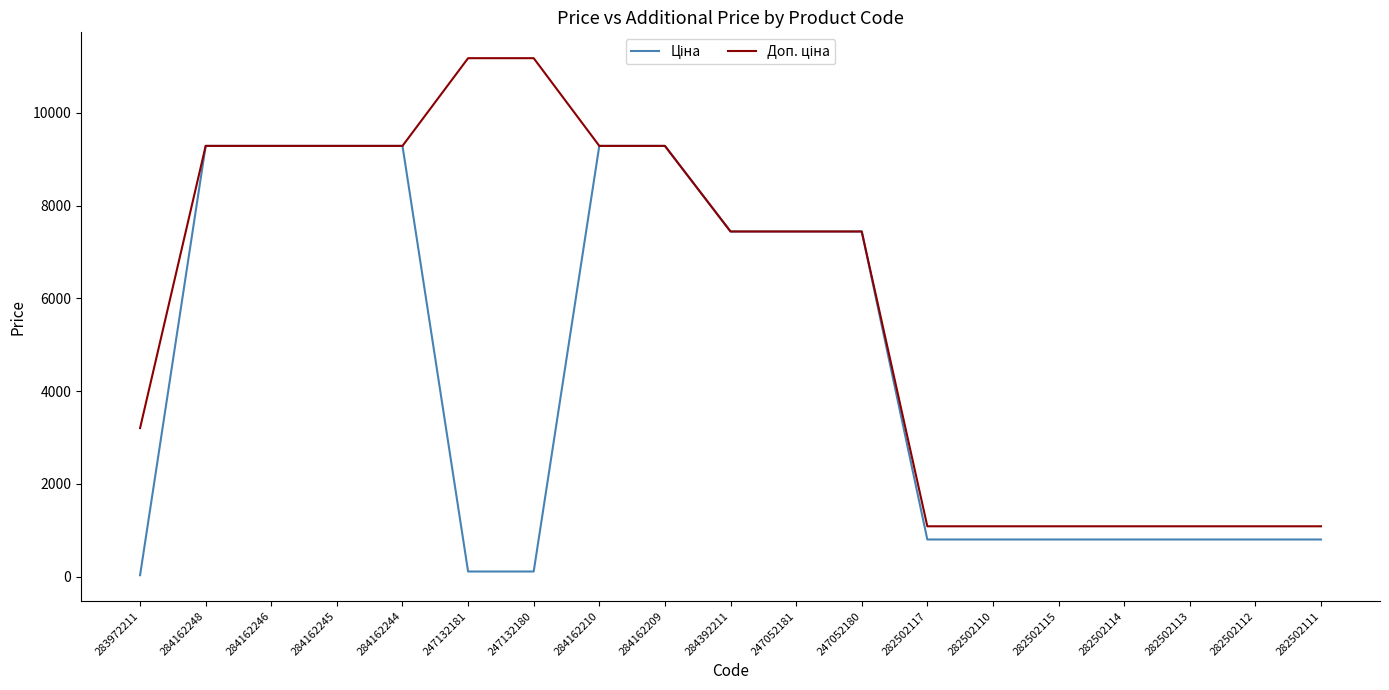

What position from the right is 282502114?

4